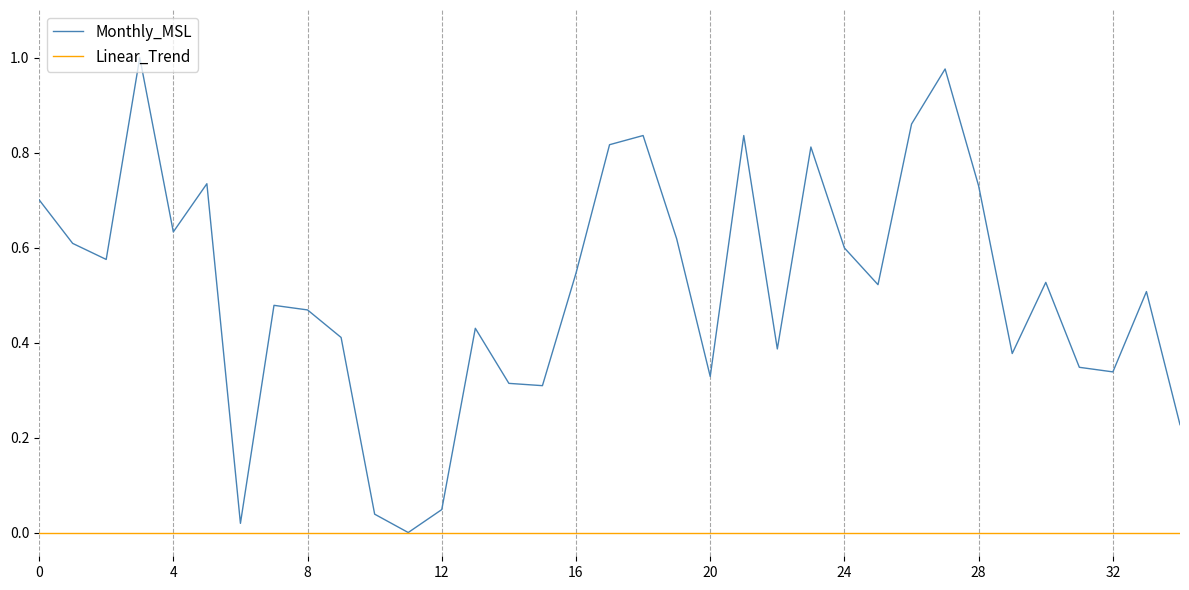

Which series has the largest total across all categories?

Monthly_MSL